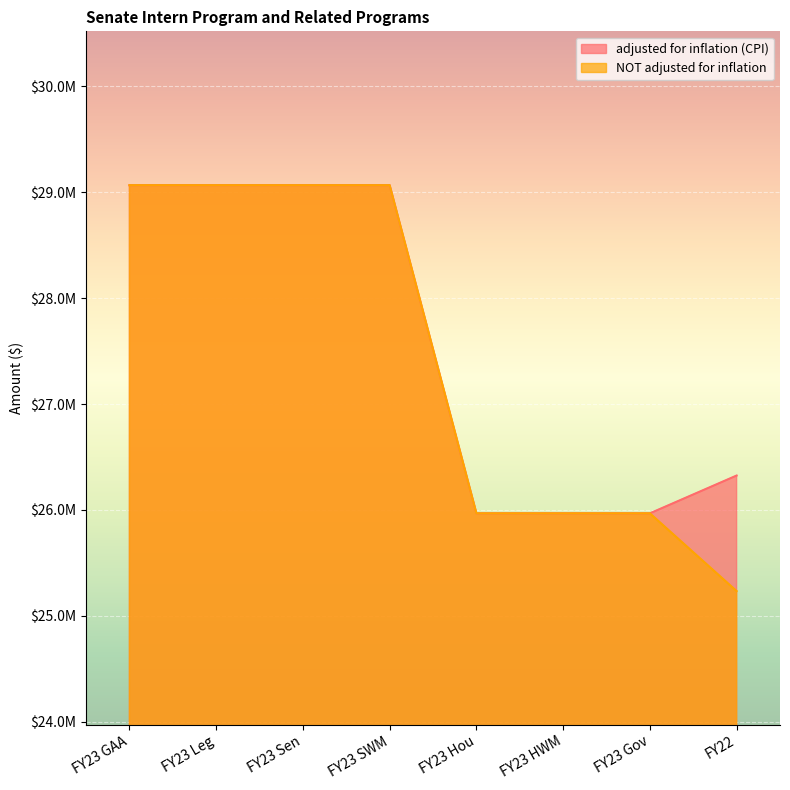

How many data points does each series have?

8